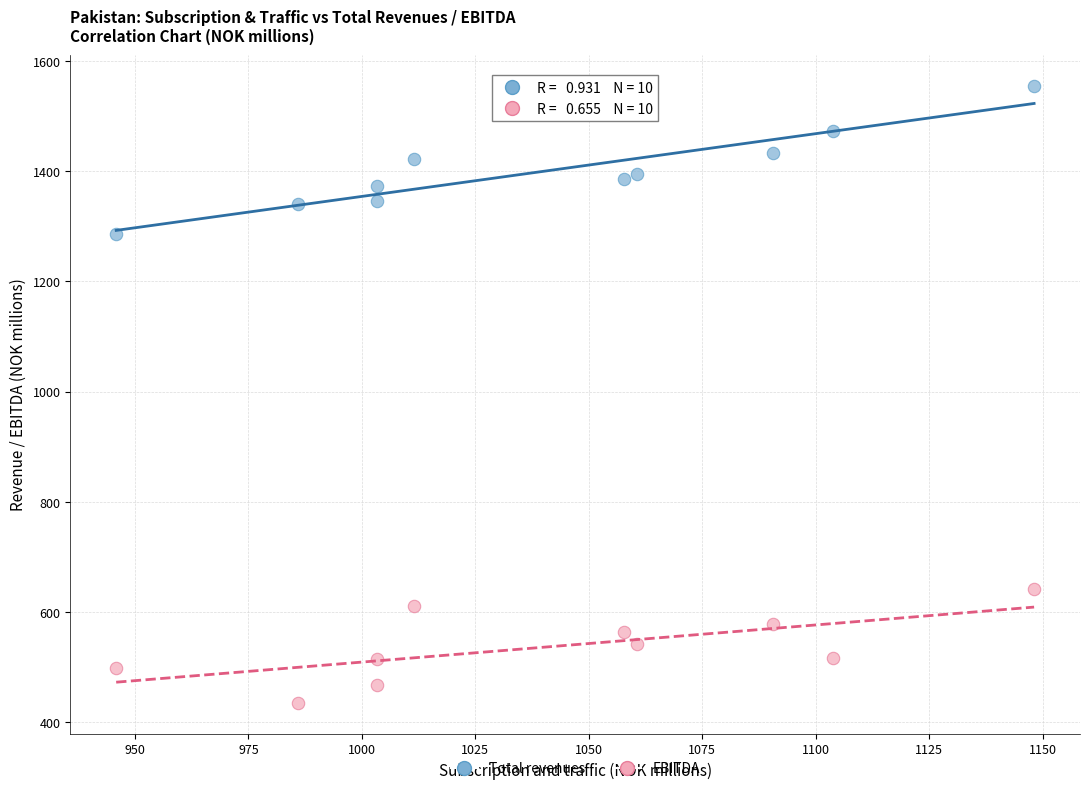

Across all data points, what is the range of X values (max minus min)?

202.3